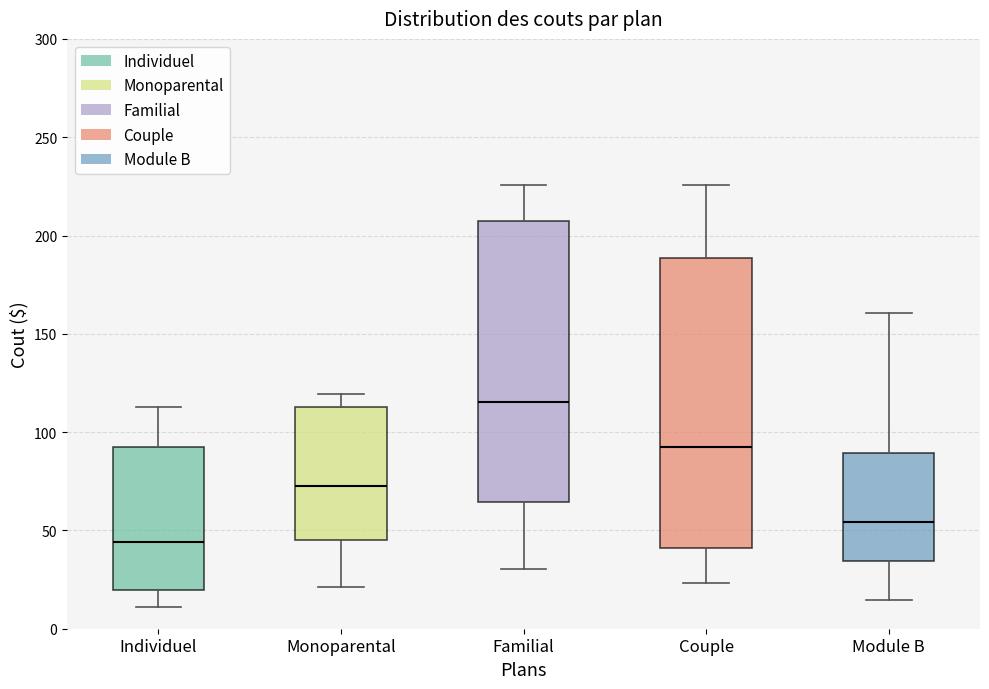

Reading left to right, read every box against the y-axis: the position of its median line, the range the box covers, and the ends of its whiskers. The values are not printed on the chart, so give them approximately, as read against the axis.

Individuel: median 45, box 20 to 95, whiskers 10 to 115
Monoparental: median 75, box 45 to 115, whiskers 20 to 120
Familial: median 115, box 65 to 210, whiskers 30 to 225
Couple: median 95, box 40 to 190, whiskers 25 to 225
Module B: median 55, box 35 to 90, whiskers 15 to 160